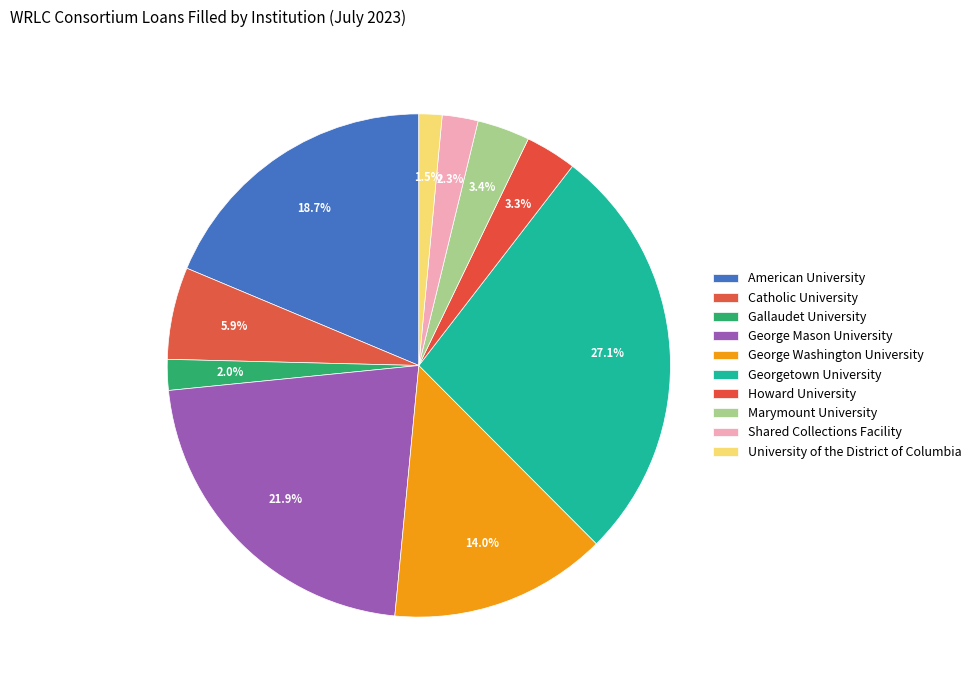

Is it true that University of the District of Columbia is 1% of the pie?

True